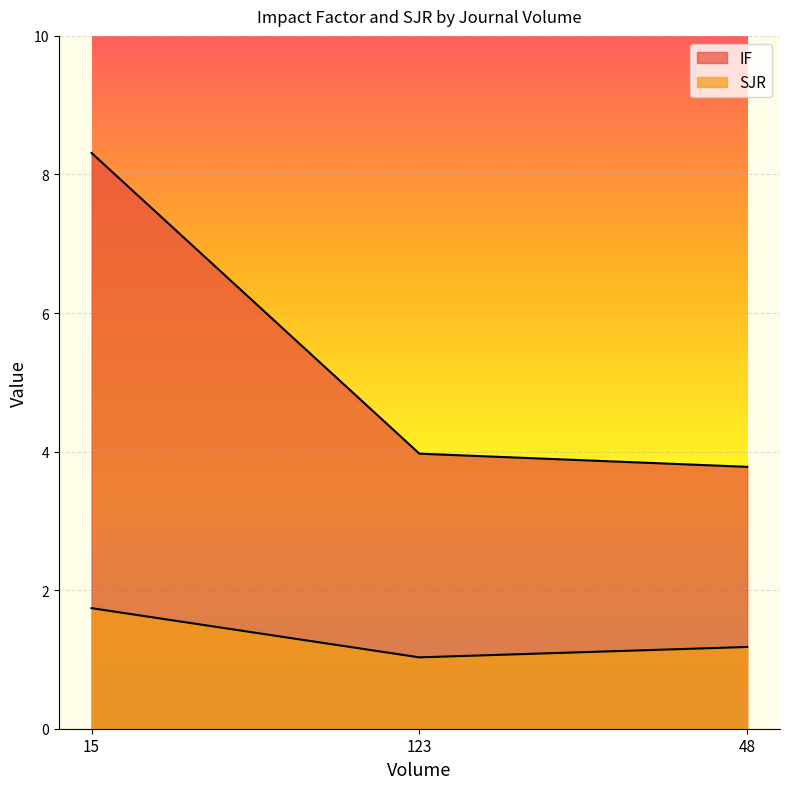

Read the SJR value at 15.

1.7